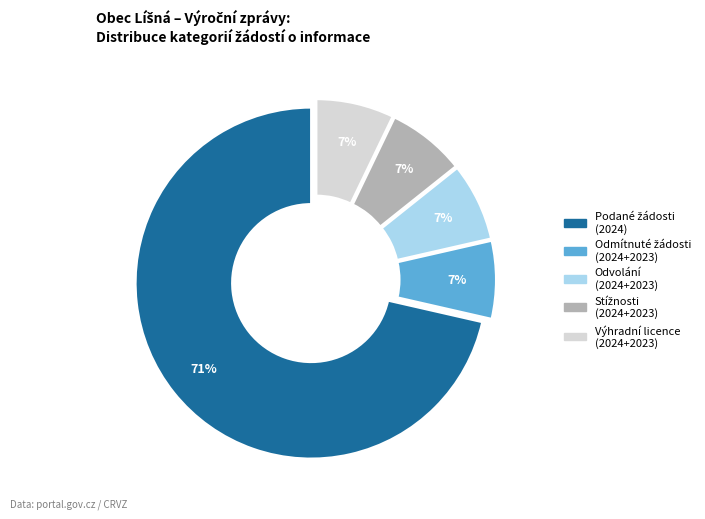

To the nearest percent, what is the average slice percentage?

20%